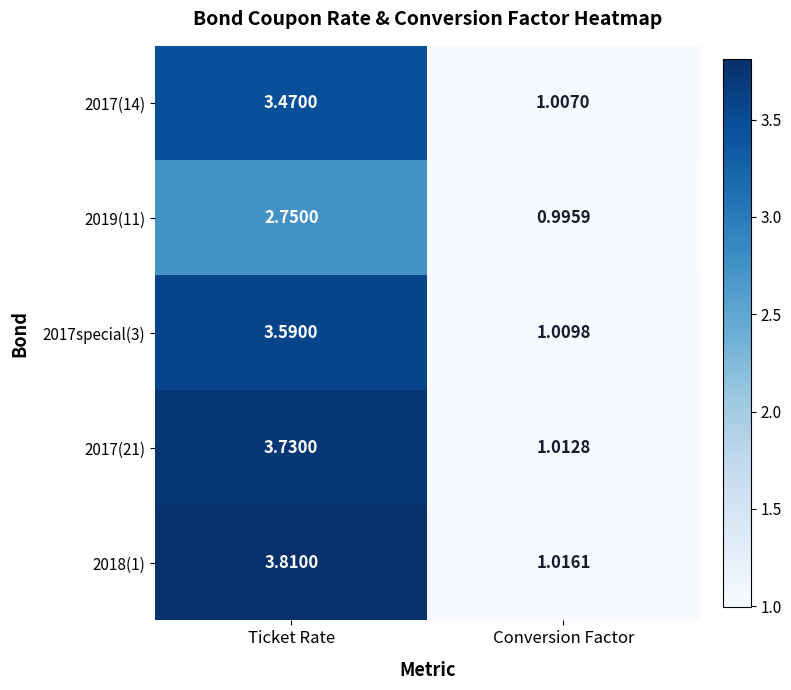

Is the value of 2017(21) at Ticket Rate greater than the value of 2017special(3) at Ticket Rate?

Yes